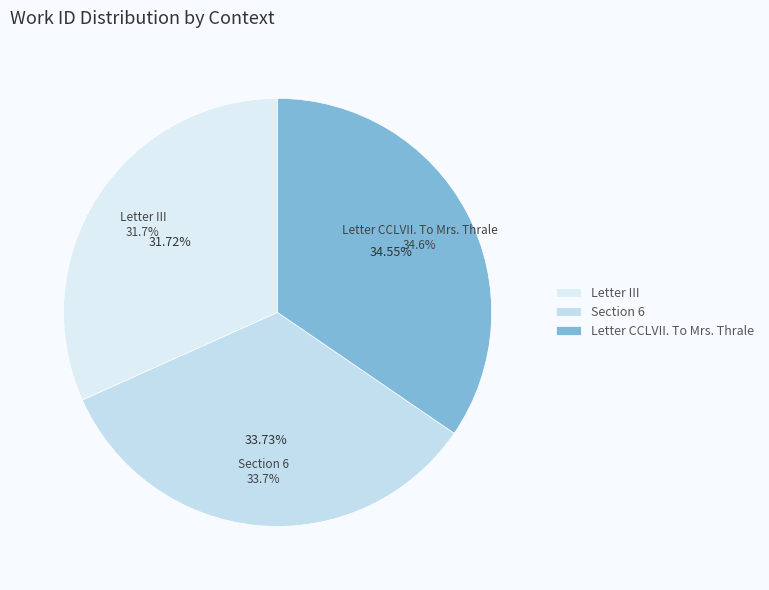

What percentage is the Letter III slice, to the nearest percent?

32%